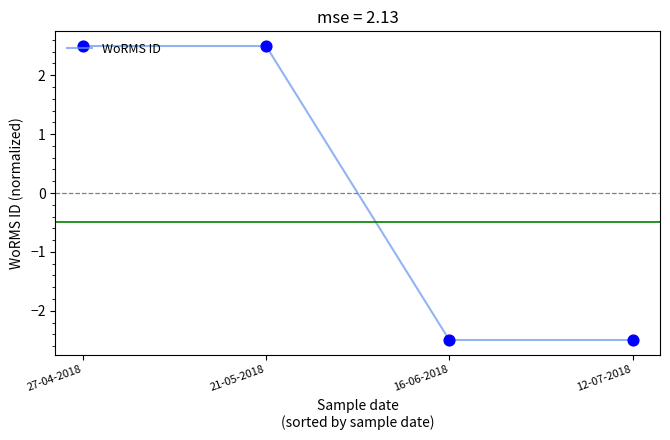

What is the change in value from 27-04-2018 to 12-07-2018?

-5.0